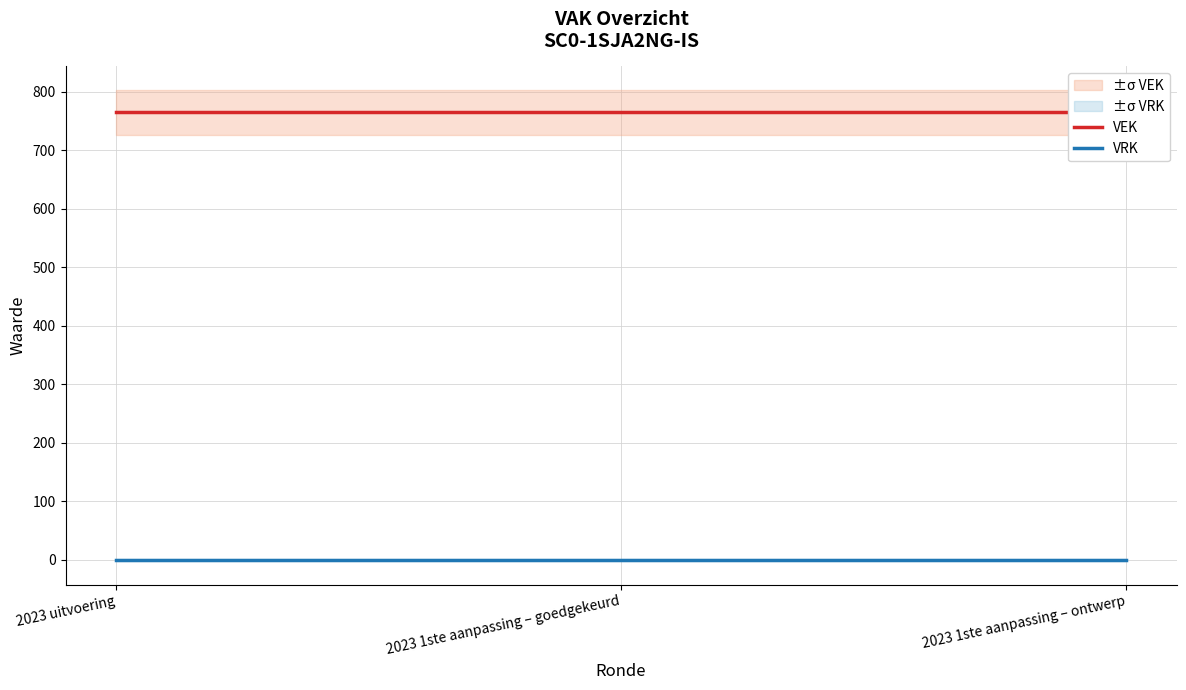

Is it true that VRK equals 0 at 2023 uitvoering?

True